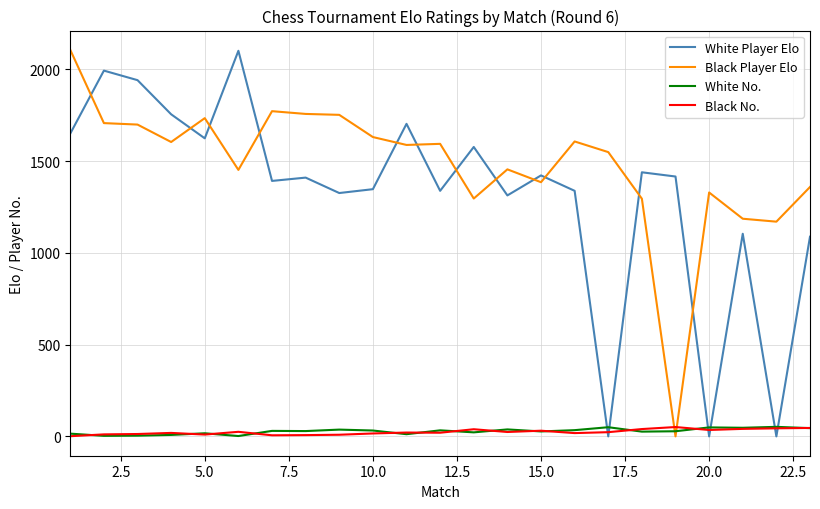

What is the difference between the maximum and minimum values in the Black No. series?

50